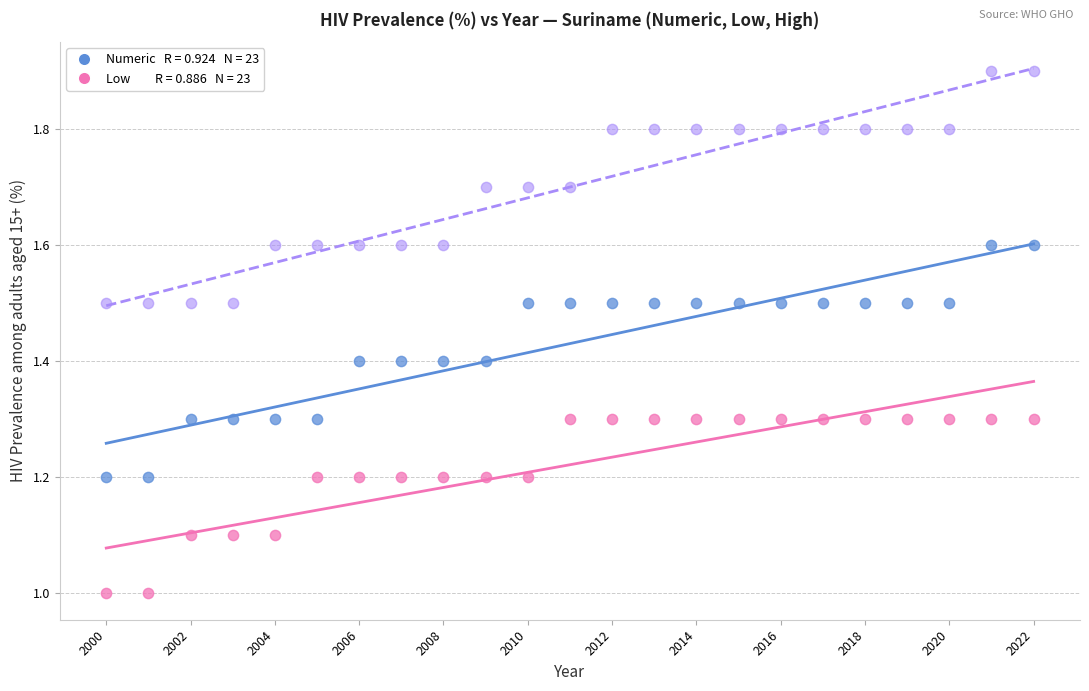

Across all data points, what is the range of Y values (max minus min)?

0.9